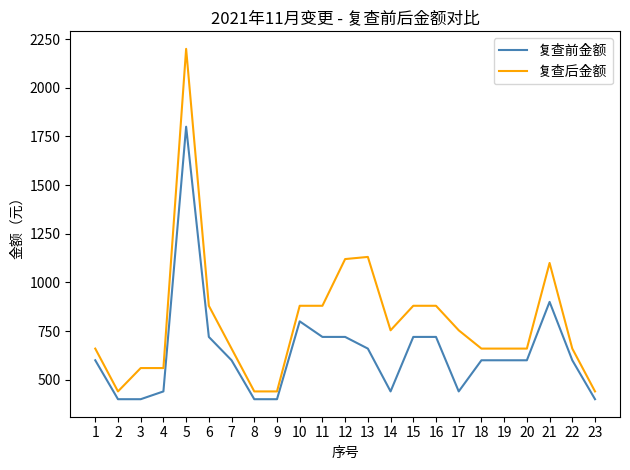

True or false: 复查后金额 and 复查前金额 intersect in this chart.

False